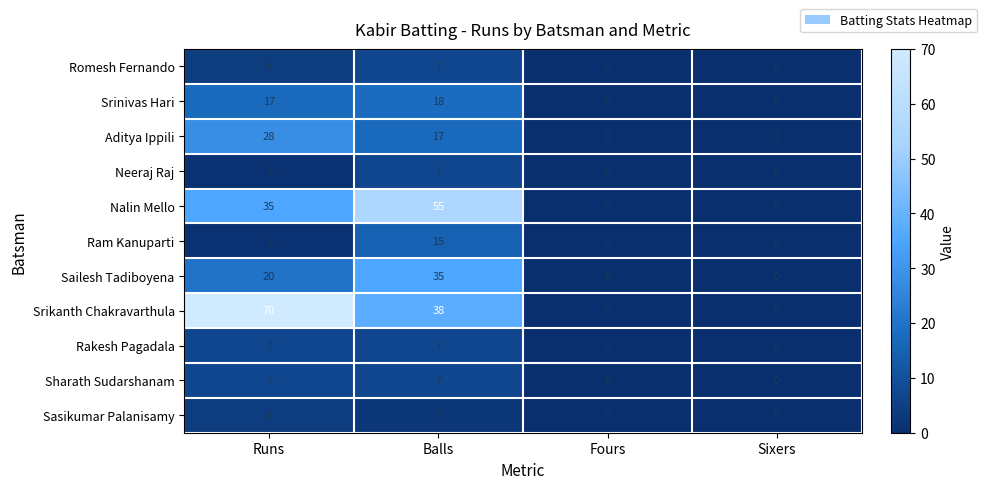

What is the sum of all Sasikumar Palanisamy values?

7